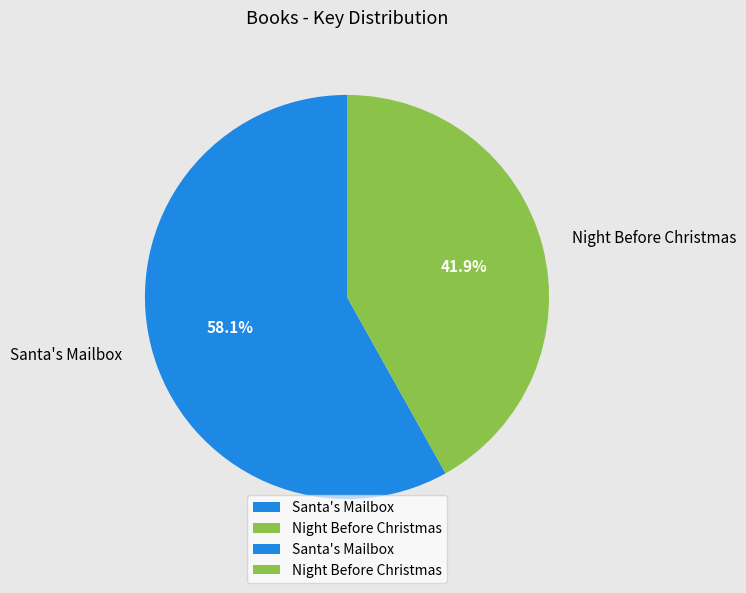

What is the largest slice in the pie chart?

Santa's Mailbox